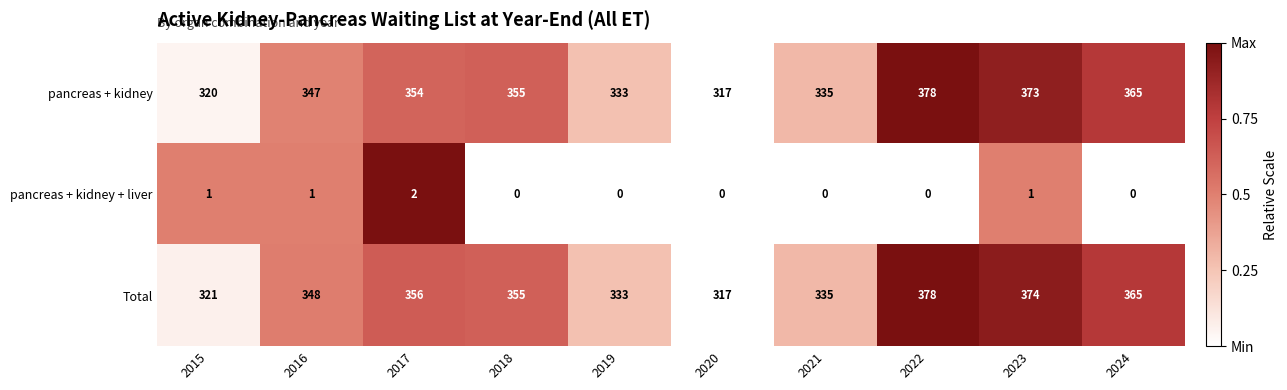

What is the spread (max minus min) of values at 2024?

365